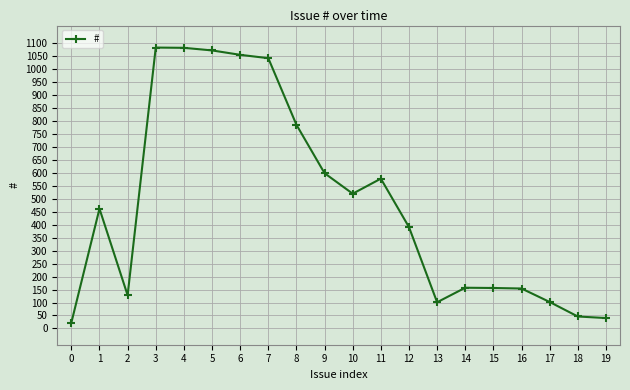

What is the greatest value displayed?

1084